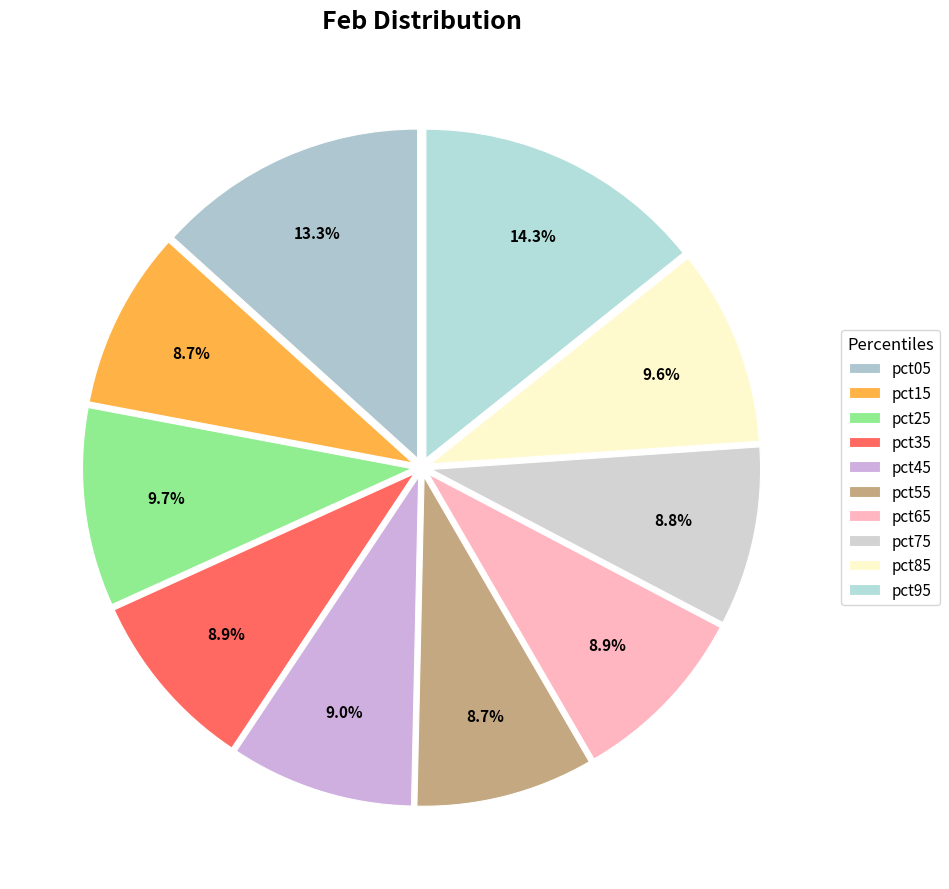

Does pct15 represent more than half of the total?

No